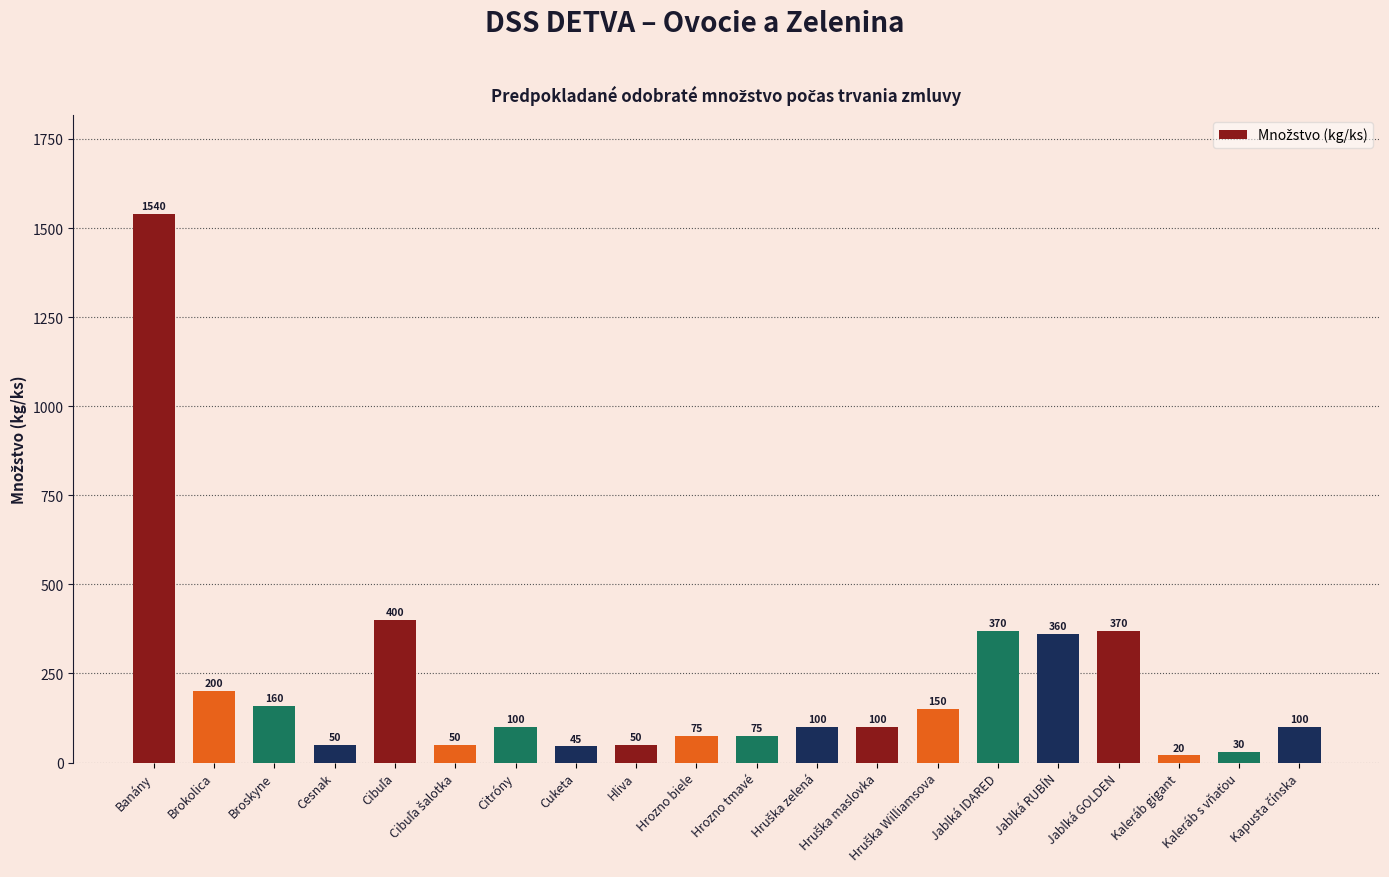

What is the sum of the values at Broskyne and Hliva?

210